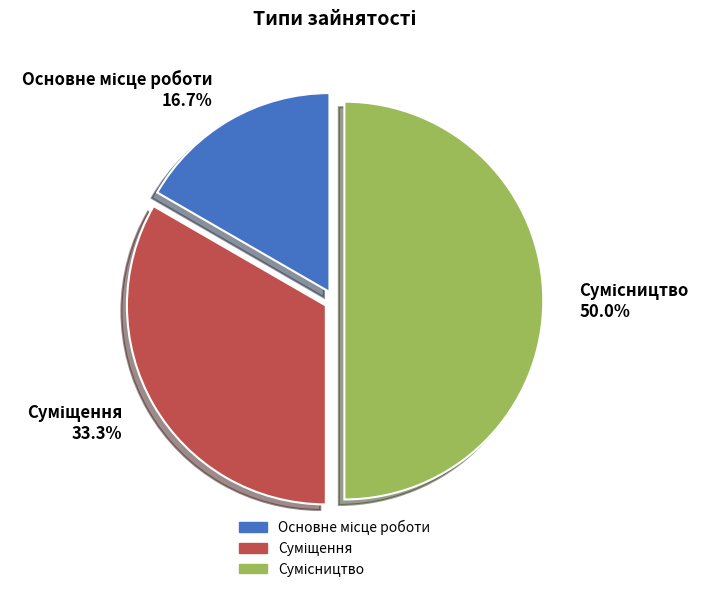

Does Суміщення account for over 50% of the chart?

No